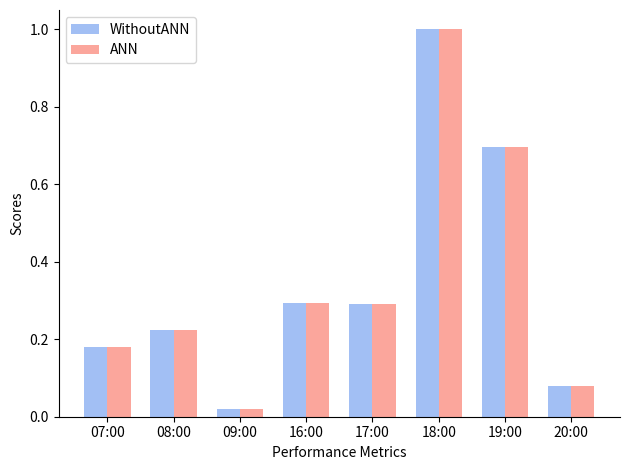

What is the label of the 8th bar from the right?

07:00